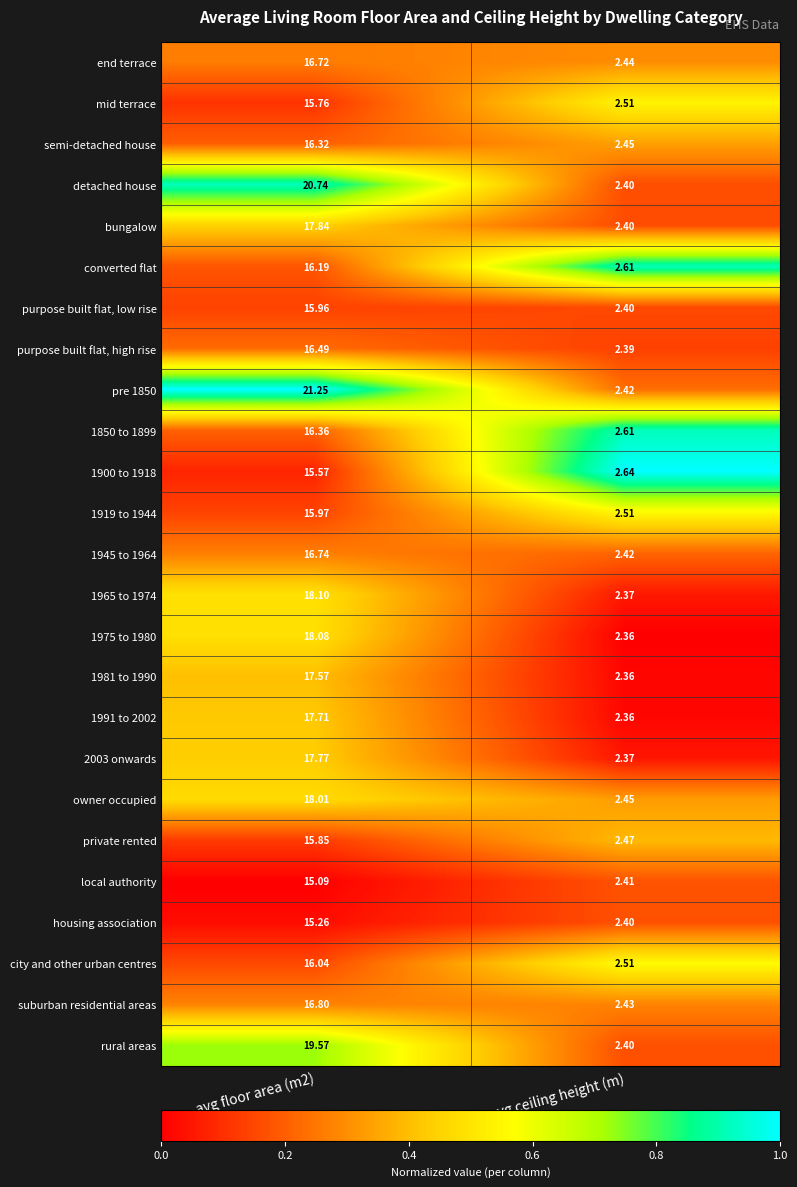

List the series in order of their peak value, lowest first.

local authority, housing association, 1900 to 1918, mid terrace, private rented, purpose built flat, low rise, 1919 to 1944, city and other urban centres, converted flat, semi-detached house, 1850 to 1899, purpose built flat, high rise, end terrace, 1945 to 1964, suburban residential areas, 1981 to 1990, 1991 to 2002, 2003 onwards, bungalow, owner occupied, 1975 to 1980, 1965 to 1974, rural areas, detached house, pre 1850